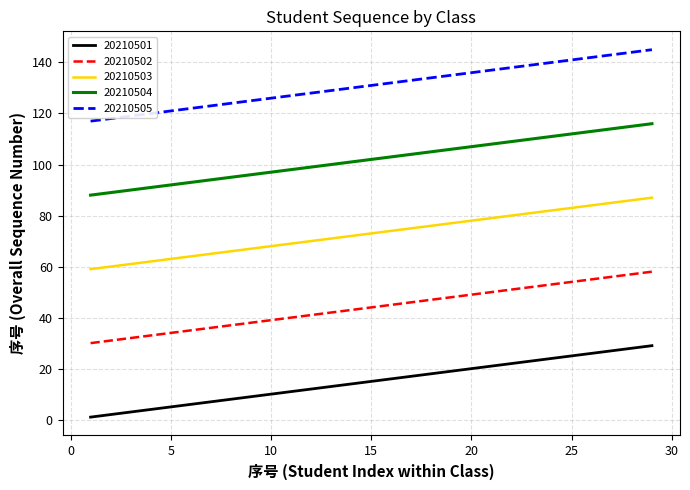

What is the difference between the maximum and minimum values in the 20210502 series?

28